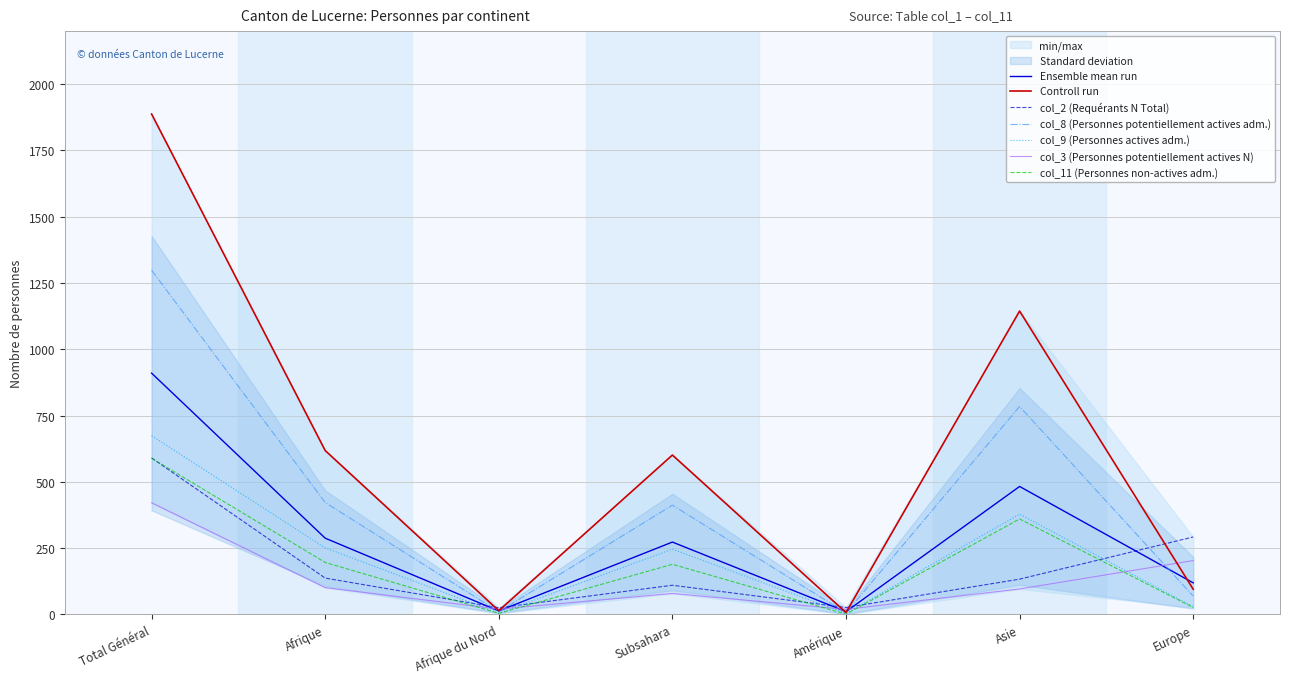

At which label does col_11 (Personnes non-actives adm.) first exceed 189?

Total Général